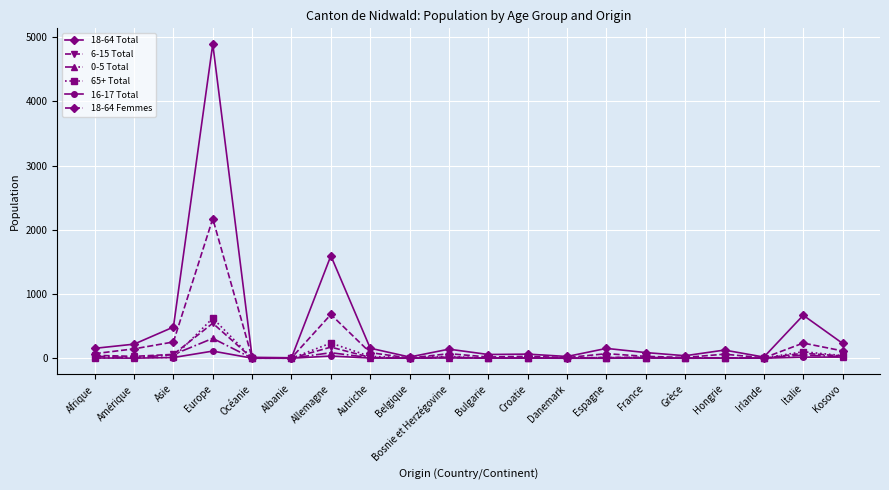

At which category is the sum across all series the highest?

Europe